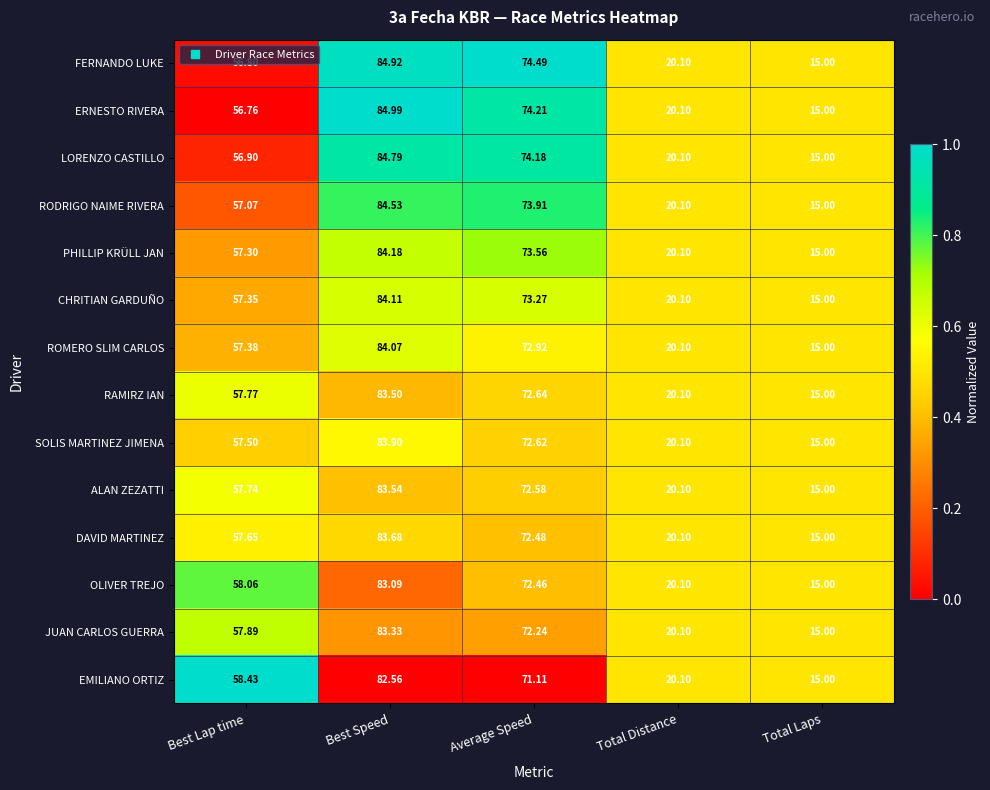

At which category is the sum across all series the highest?

Best Speed